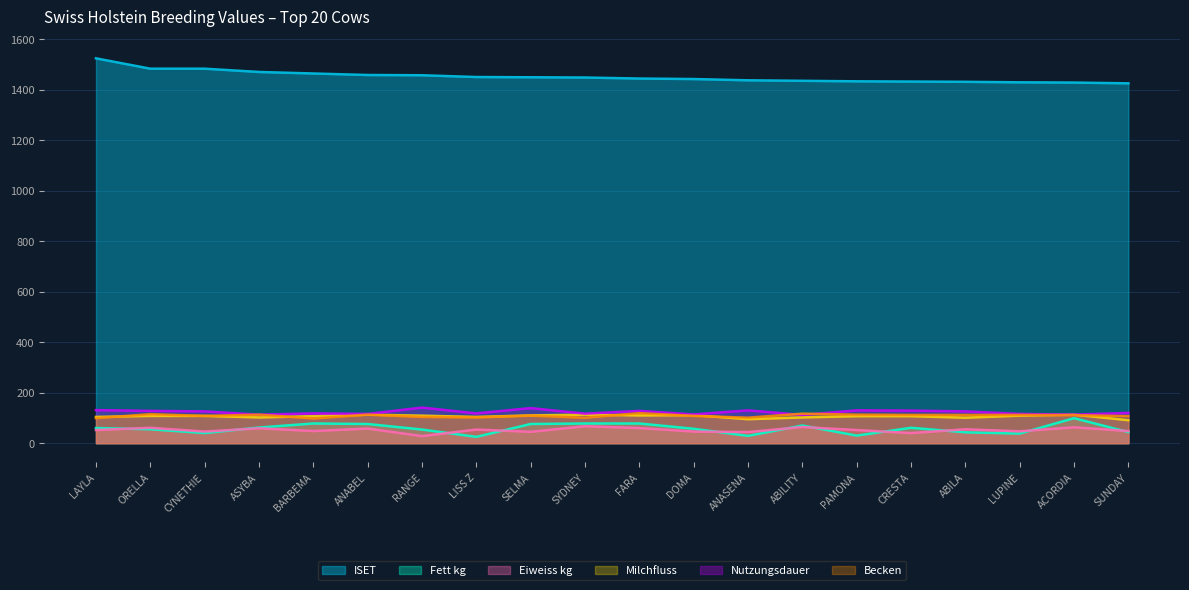

How many values in the Becken series exceed 111?

9